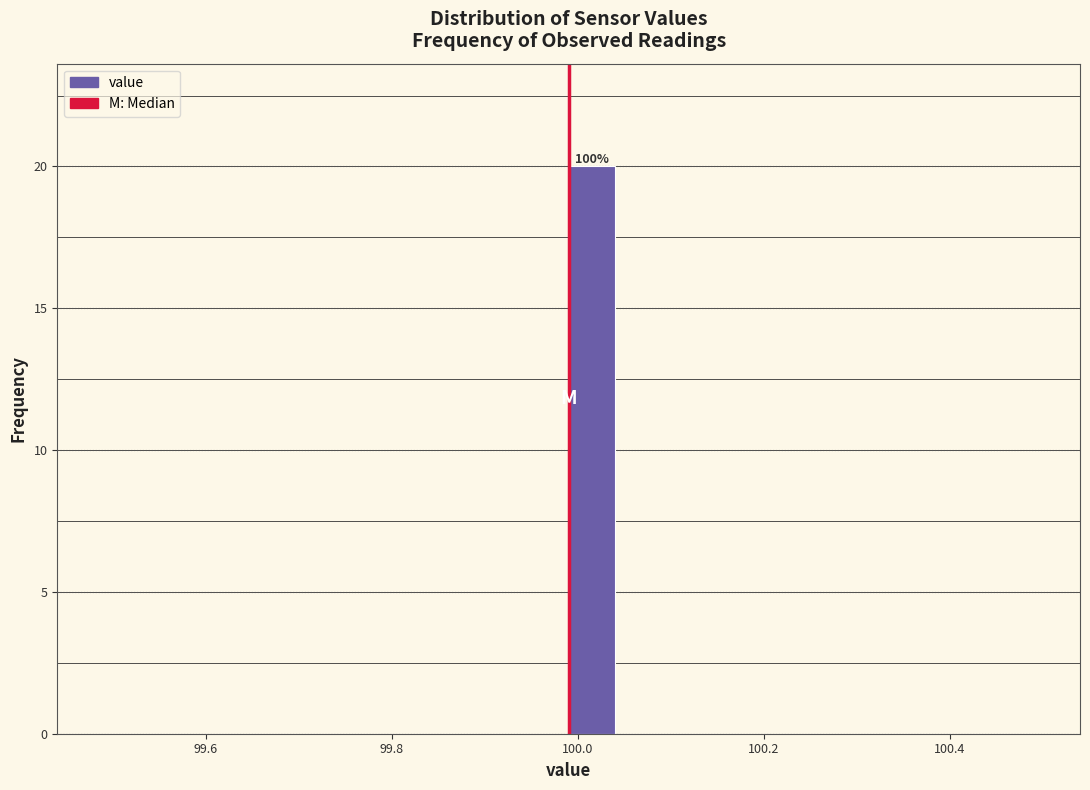

Around what value on the x-axis is the tallest bar? Give the approximate position of its centre, as read against the axis.

100.02